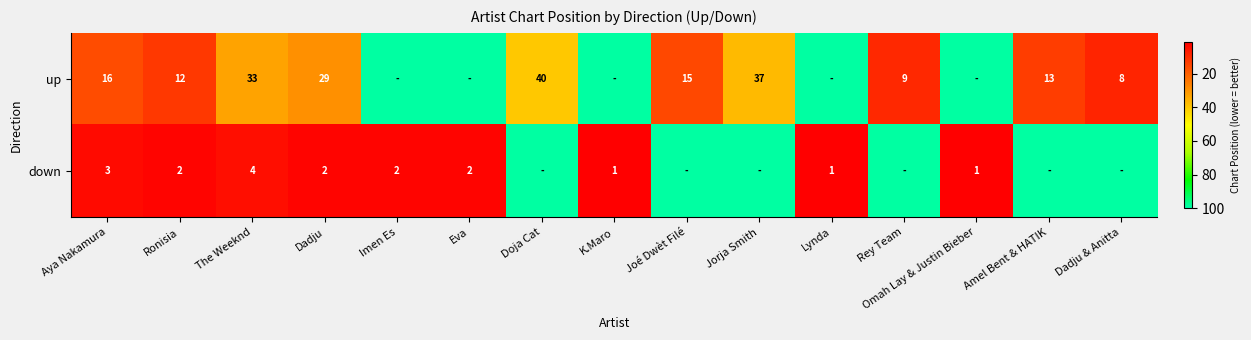

What is the total value across all series at Aya Nakamura?

19